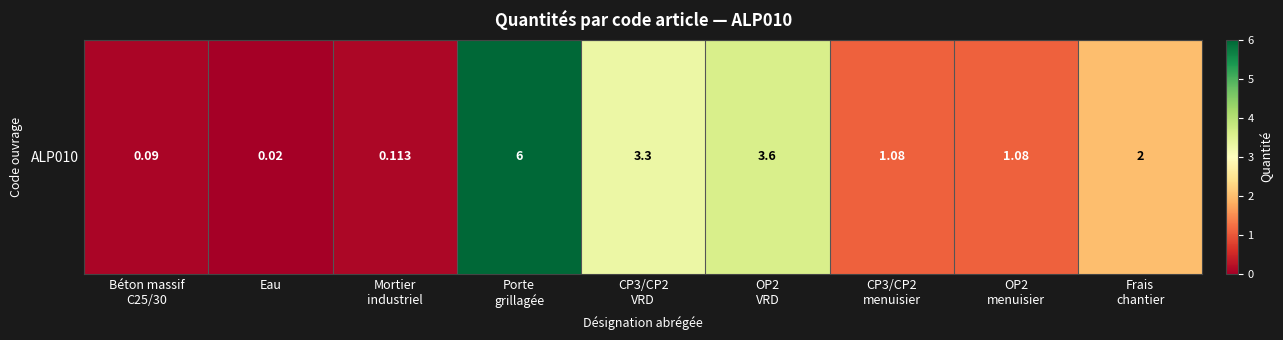

True or false: the data shows 1.1 at OP2
menuisier.

True